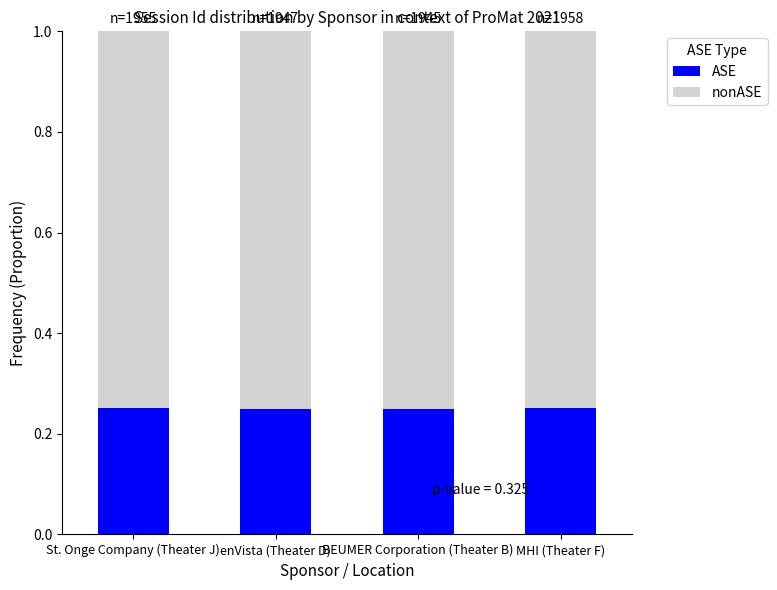

The ASE series shows 0.4 at MHI (Theater F). True or false?

False